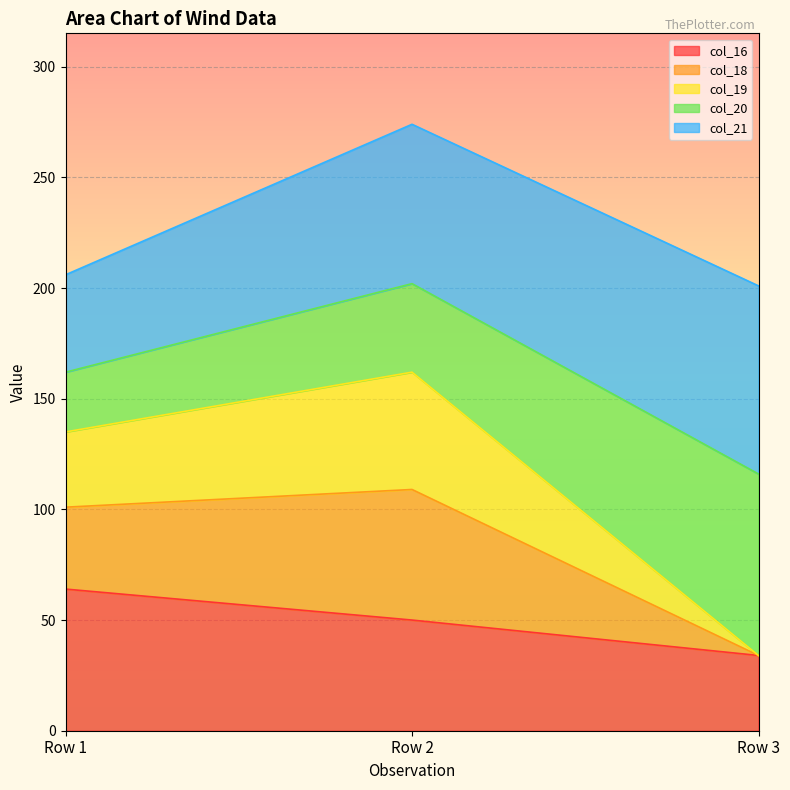

At which label is col_16 closest to 49?

Row 2